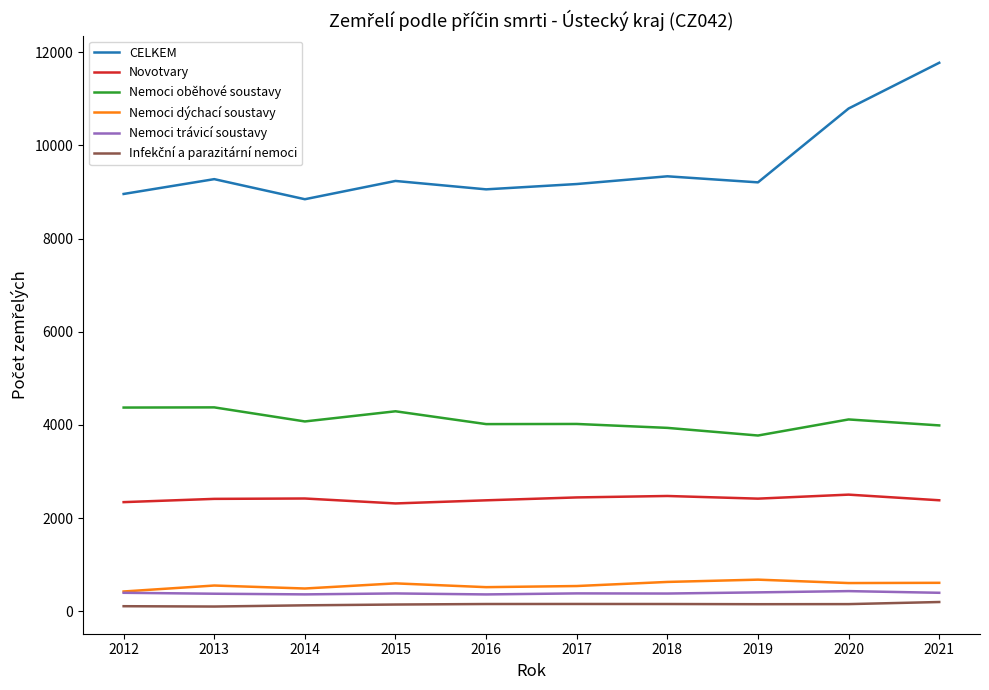

Which series has the widest spread of values?

CELKEM